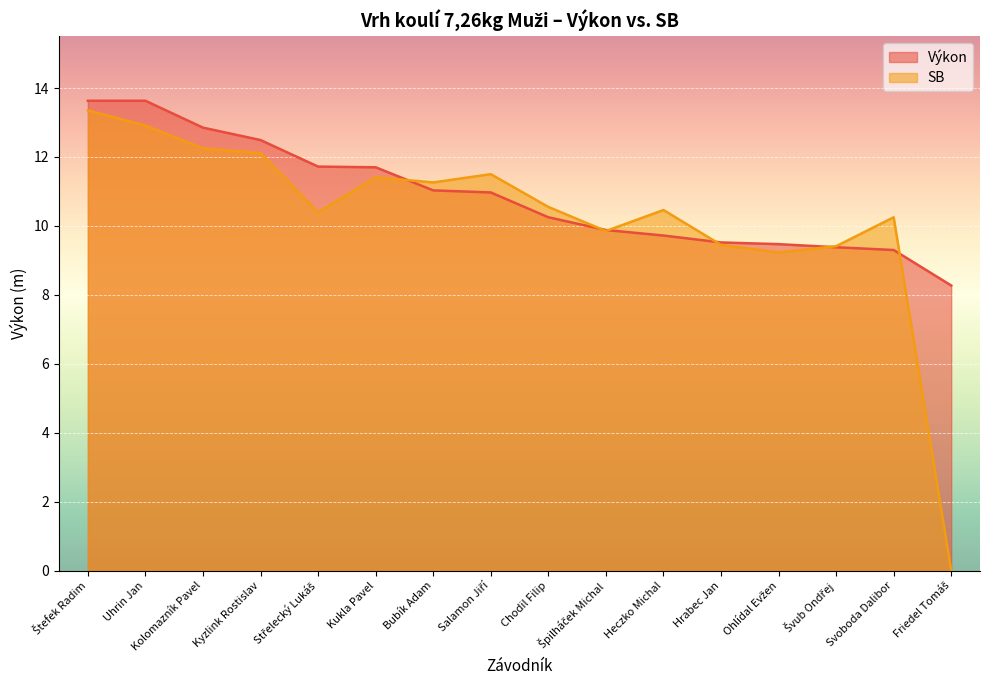

Between Chodil Filip and Kolomazník Pavel, which is larger?

Kolomazník Pavel